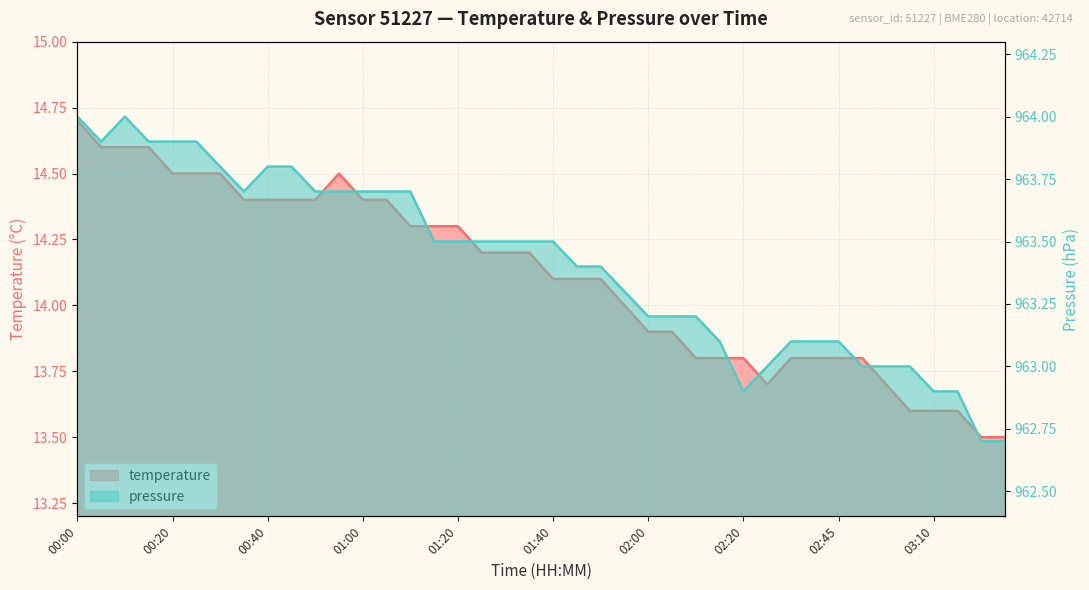

What are all the series names shown in the legend?

temperature, pressure